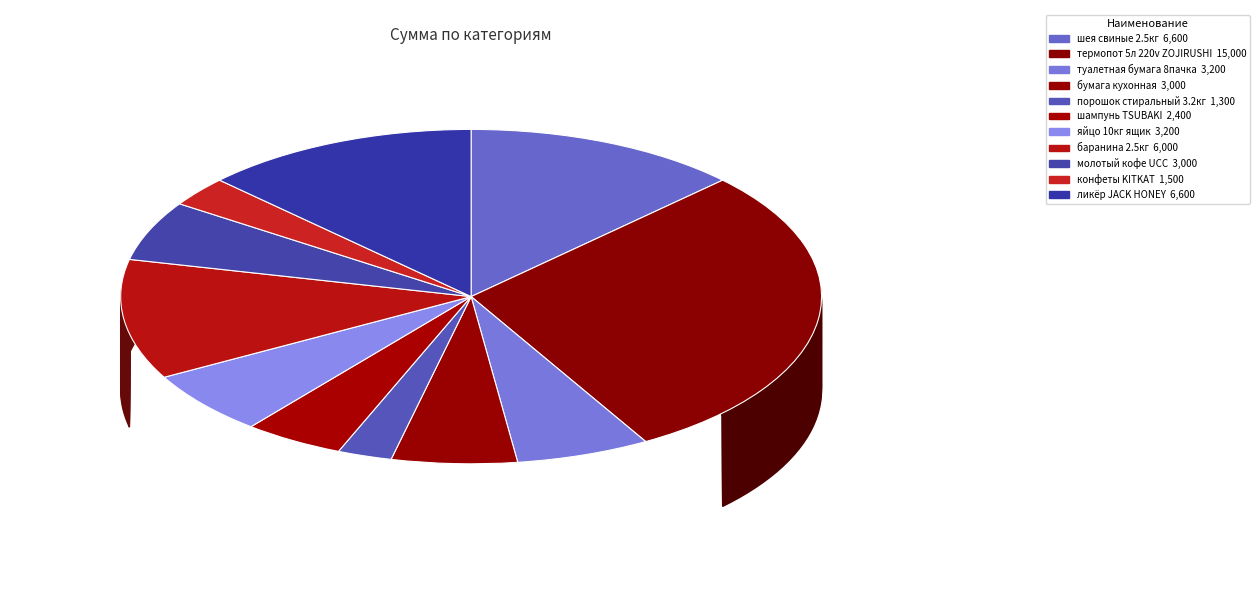

Is there any slice that represents more than half of the pie?

No